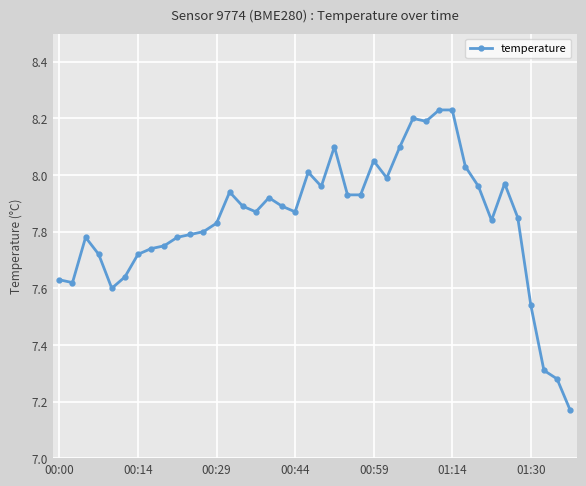

Is this an area chart (filled region under the line)?

No